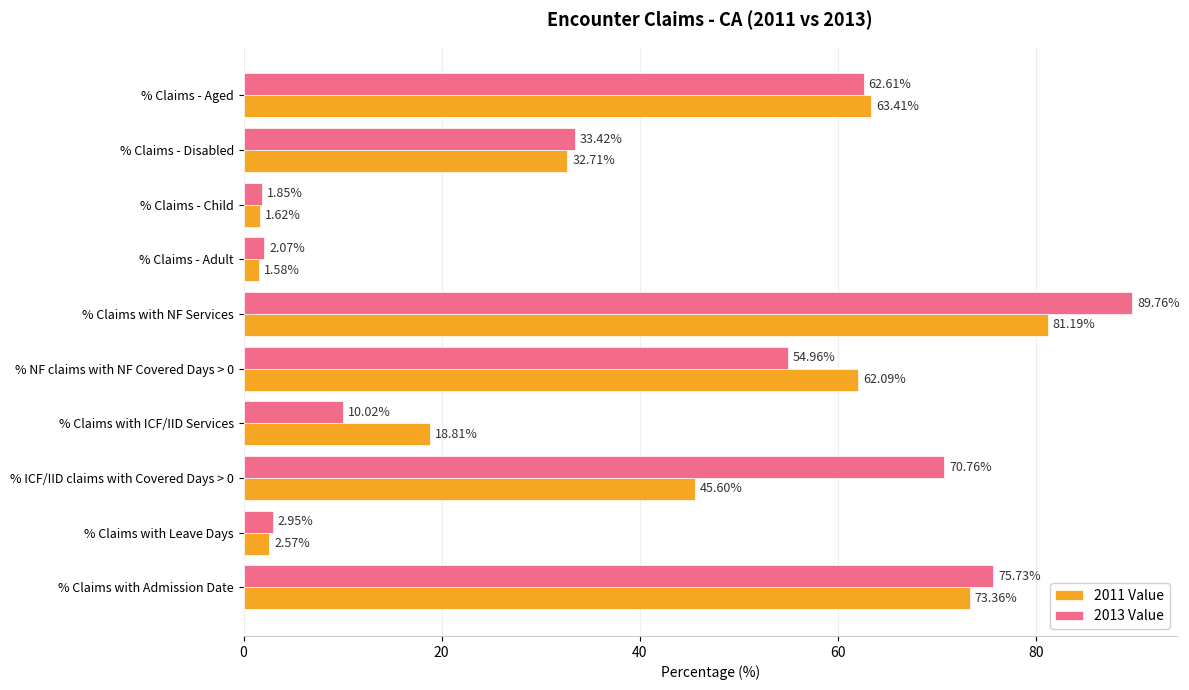

At which category does the chart reach its peak across all series?

% Claims with NF Services